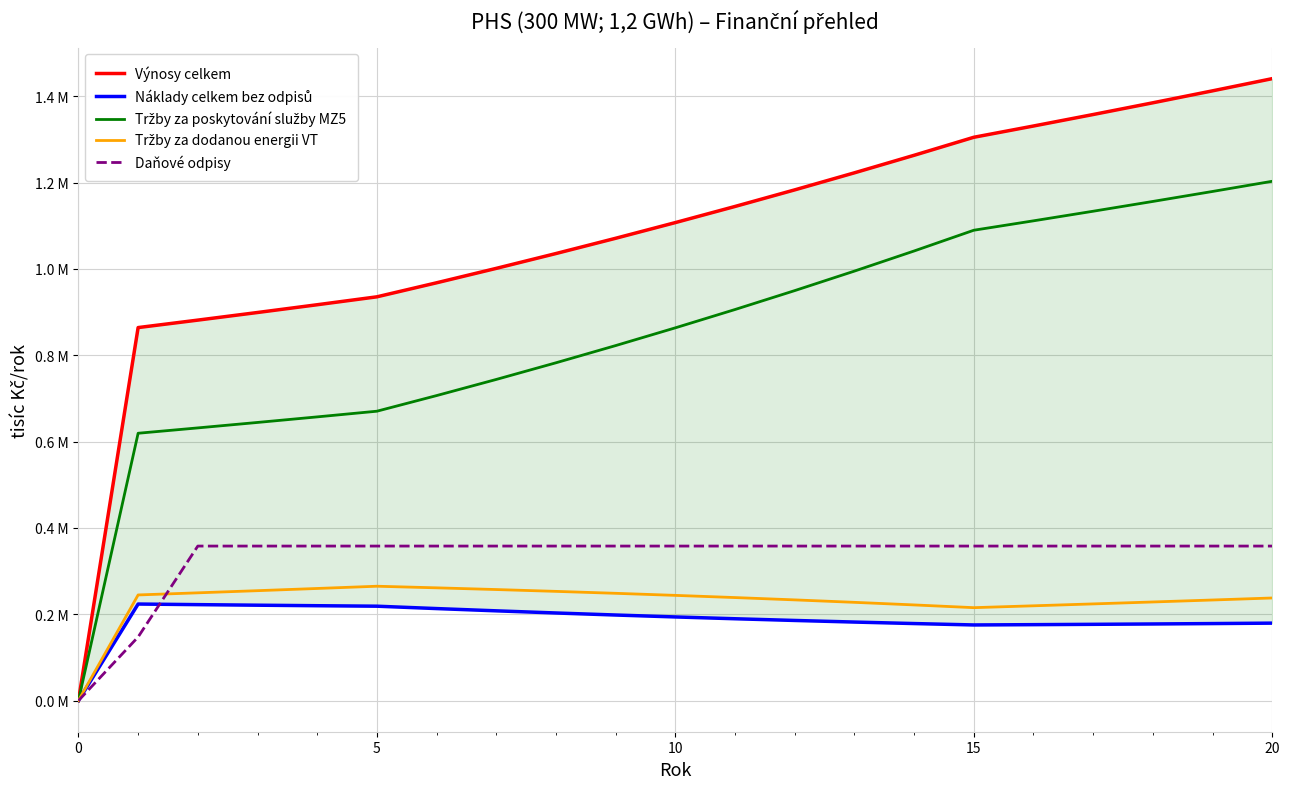

True or false: Tržby za dodanou energii VT and Daňové odpisy cross at least once.

True